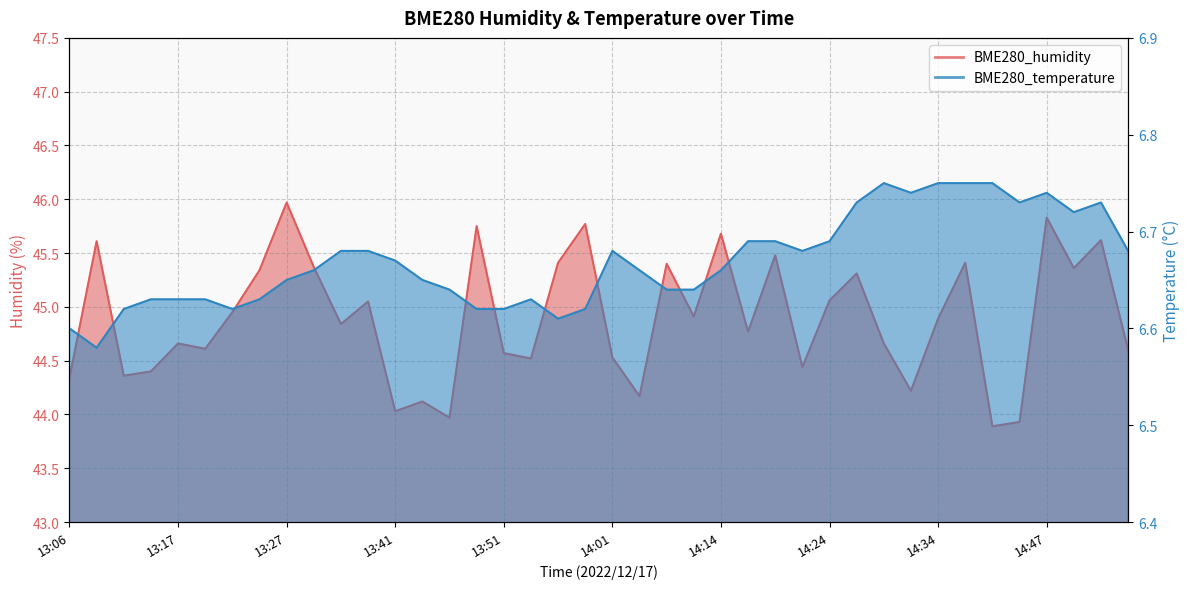

Reading right to left, transcribe all the data shown in this chart.

BME280_humidity: 14:54=44.6	14:52=45.6	14:49=45.4	14:47=45.8	14:44=43.9	14:39=43.9	14:36=45.4	14:34=44.9	14:31=44.2	14:29=44.7	14:26=45.3	14:24=45.1	14:21=44.4	14:19=45.5	14:16=44.8	14:14=45.7	14:09=44.9	14:06=45.4	14:03=44.2	14:01=44.5	13:58=45.8	13:56=45.4	13:53=44.5	13:51=44.6	13:49=45.8	13:46=44.0	13:43=44.1	13:41=44.0	13:38=45.0	13:36=44.8	13:30=45.4	13:27=46.0	13:24=45.3	13:22=45.0	13:19=44.6	13:17=44.7	13:14=44.4	13:11=44.4	13:09=45.6	13:06=44.3
BME280_temperature: 14:54=6.7	14:52=6.7	14:49=6.7	14:47=6.7	14:44=6.7	14:39=6.8	14:36=6.8	14:34=6.8	14:31=6.7	14:29=6.8	14:26=6.7	14:24=6.7	14:21=6.7	14:19=6.7	14:16=6.7	14:14=6.7	14:09=6.6	14:06=6.6	14:03=6.7	14:01=6.7	13:58=6.6	13:56=6.6	13:53=6.6	13:51=6.6	13:49=6.6	13:46=6.6	13:43=6.7	13:41=6.7	13:38=6.7	13:36=6.7	13:30=6.7	13:27=6.7	13:24=6.6	13:22=6.6	13:19=6.6	13:17=6.6	13:14=6.6	13:11=6.6	13:09=6.6	13:06=6.6